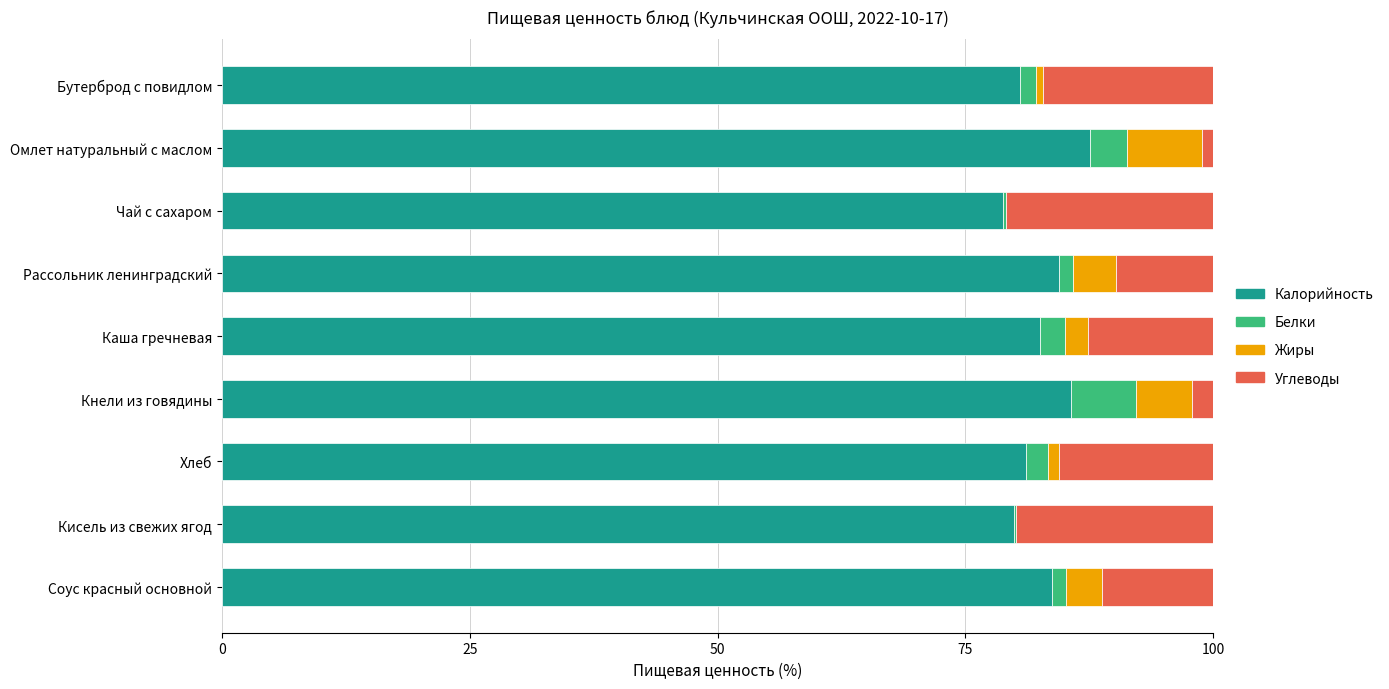

What is the sum of all Калорийность values?

744.1